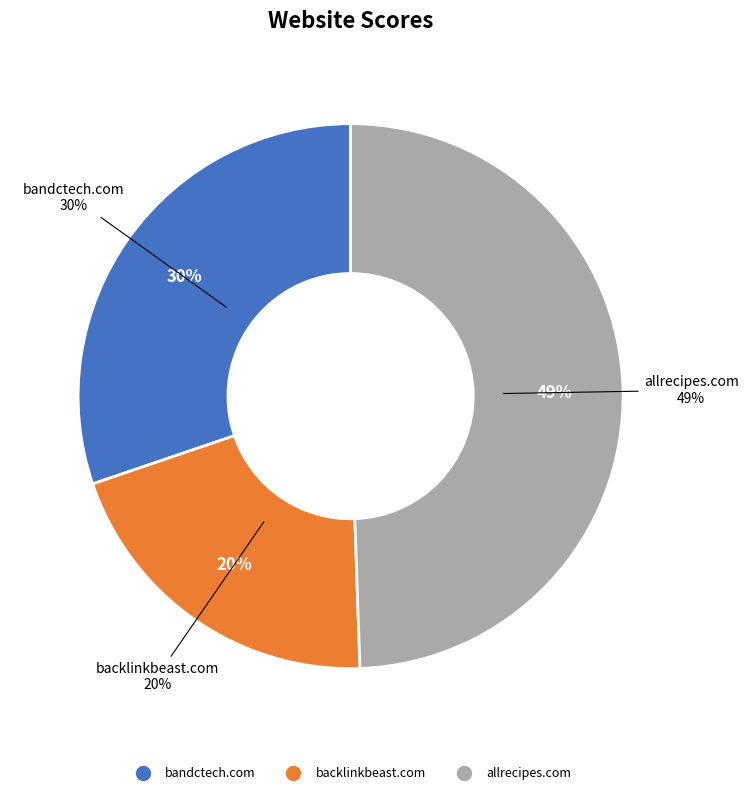

To the nearest percent, what is the combined percentage of bandctech.com and allrecipes.com?

80%